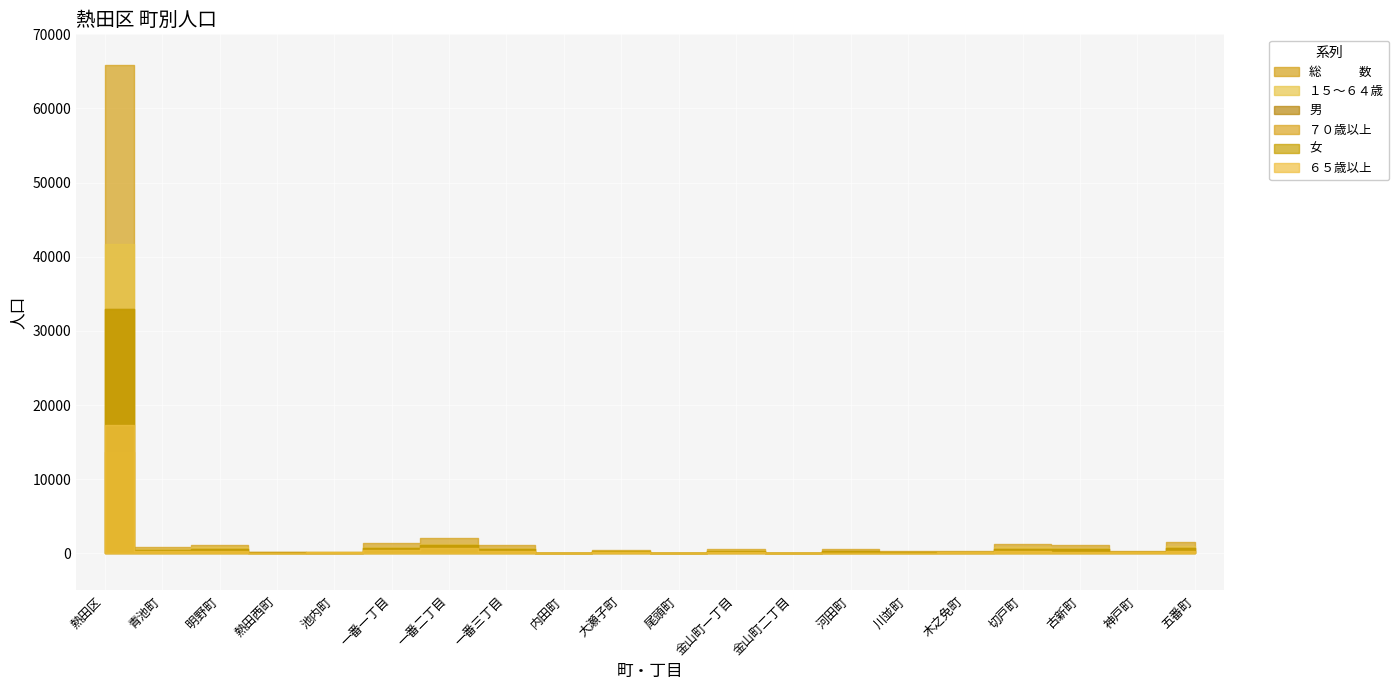

Is the value of ６５歳以上 at 一番二丁目 greater than the value of 男 at 古新町?

Yes